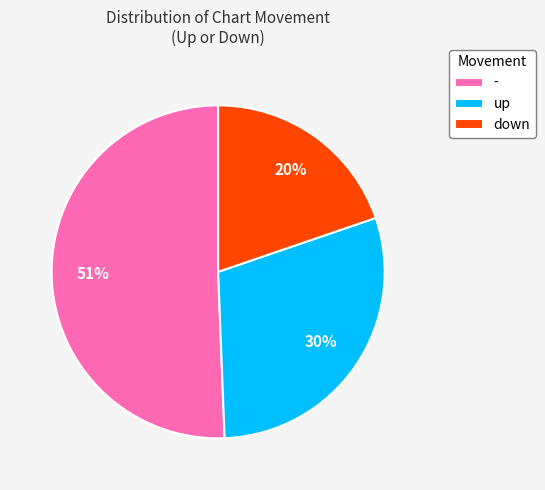

Rank the categories by value from highest to lowest.

-, up, down